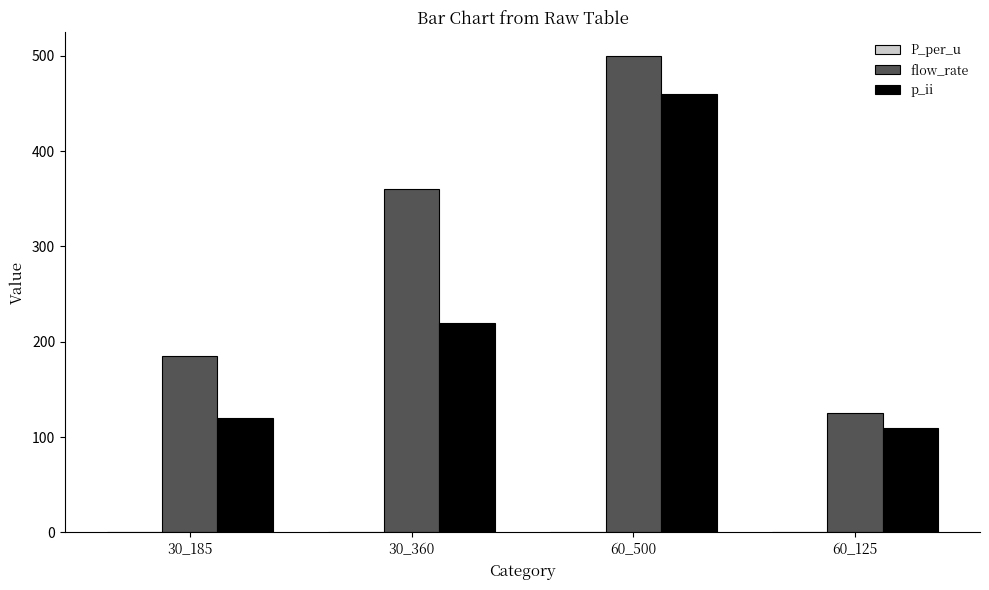

Are the bars horizontal?

No